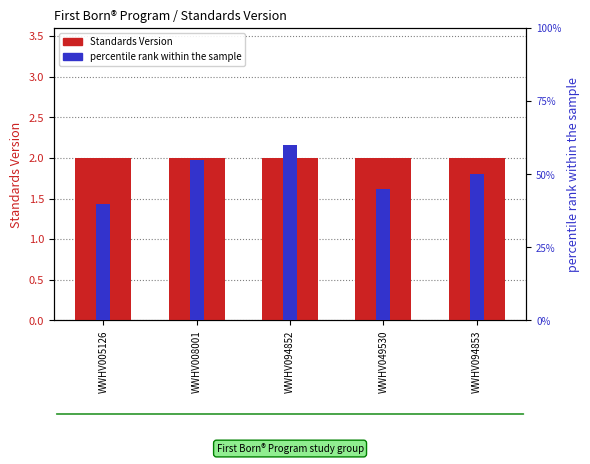

Read the Standards Version value at WWHV094852.

2